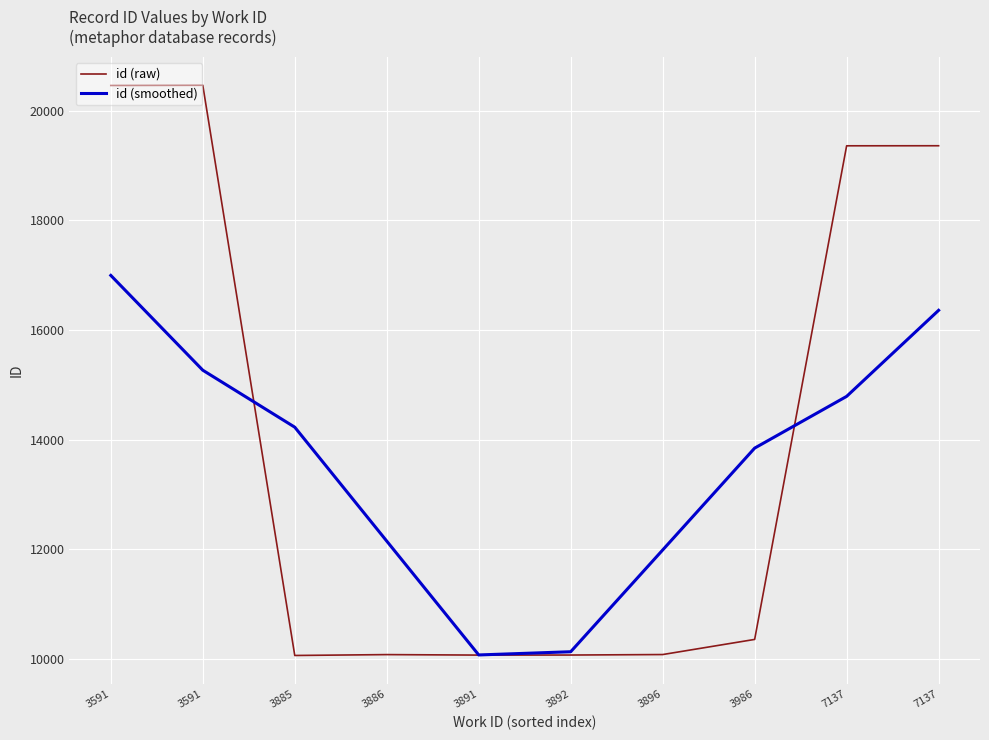

What is the value of the id (raw) point at the 1st from the left?

20464.0